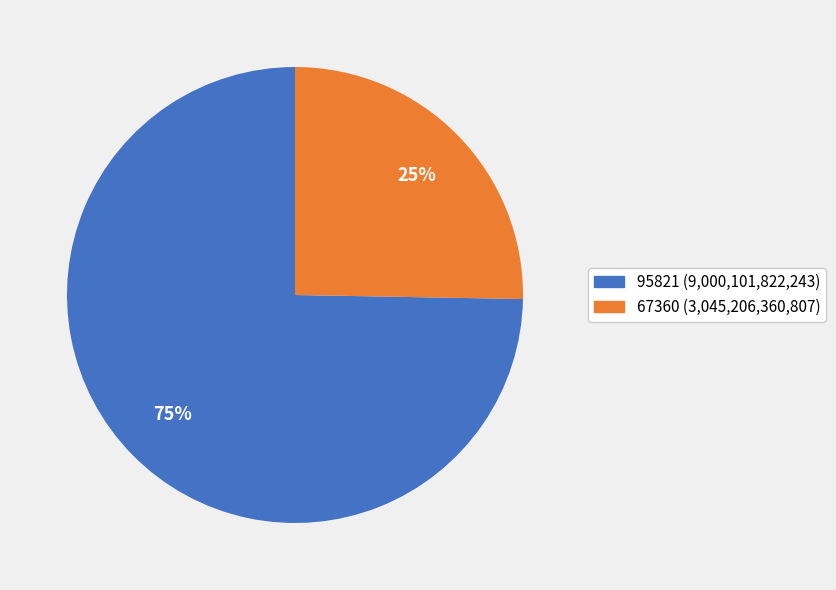

Is 95821 the majority of the pie?

Yes